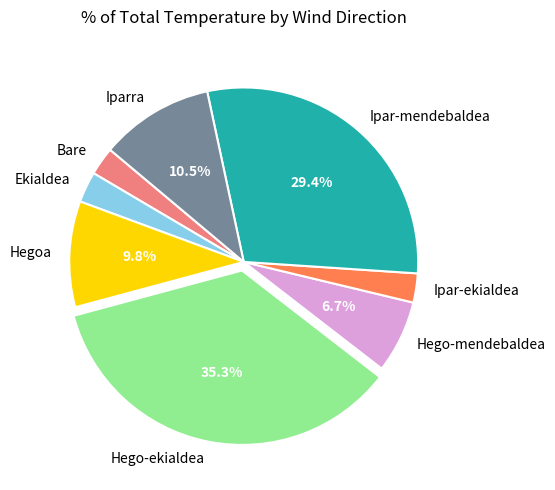

Do Bare and Iparra together represent more than half of the pie?

No